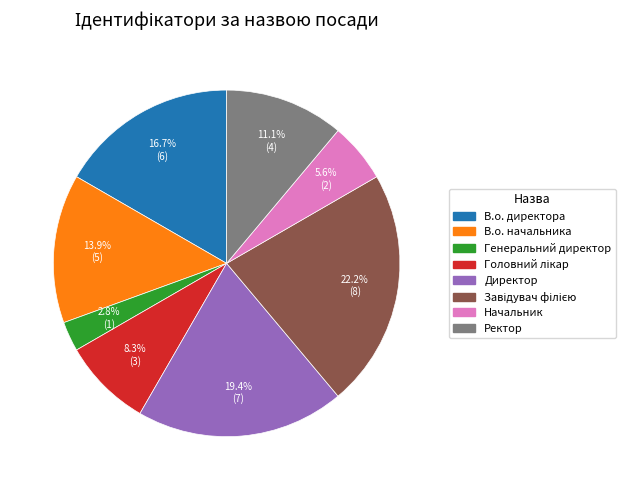

Which category has the smallest portion of the pie?

Генеральний директор